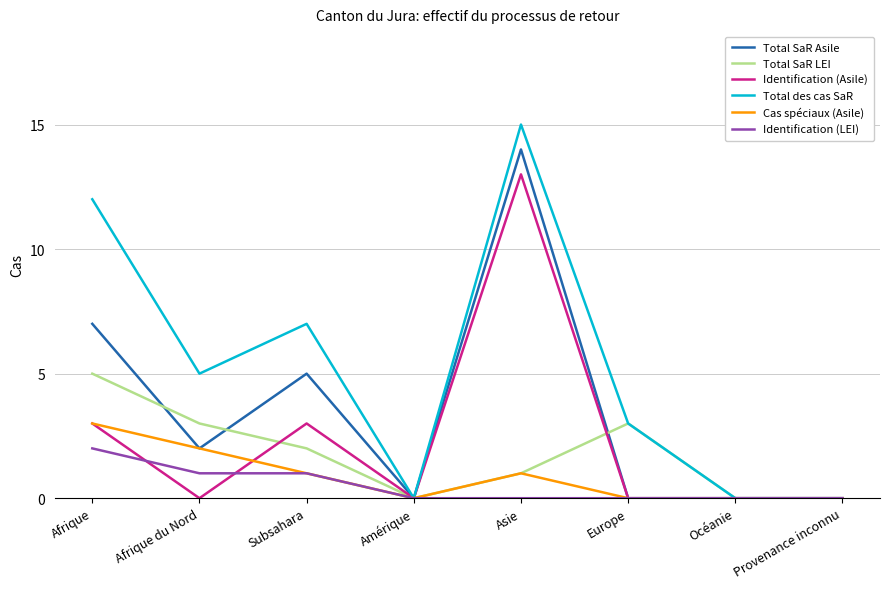

Does the chart display data point markers on the line(s)?

No